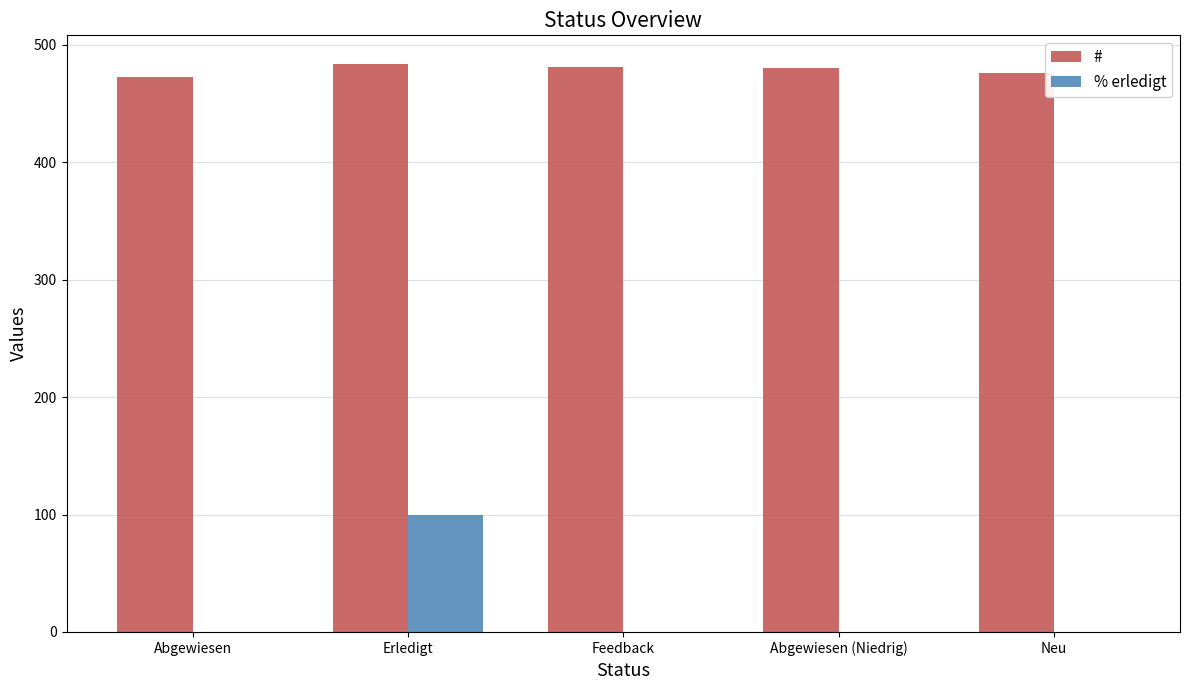

What is the sum of all # values?

2394